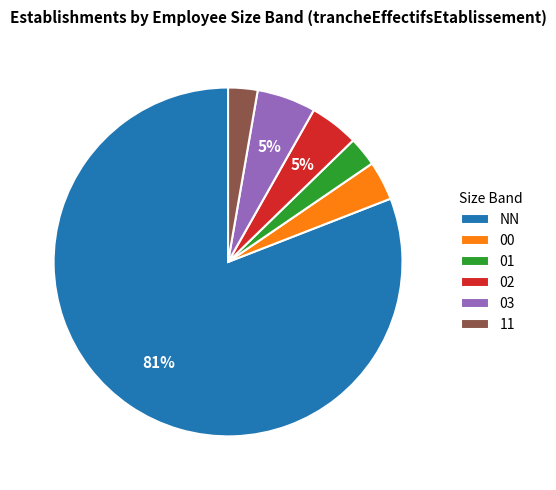

To the nearest percent, what is the combined percentage of 02 and NN?

85%